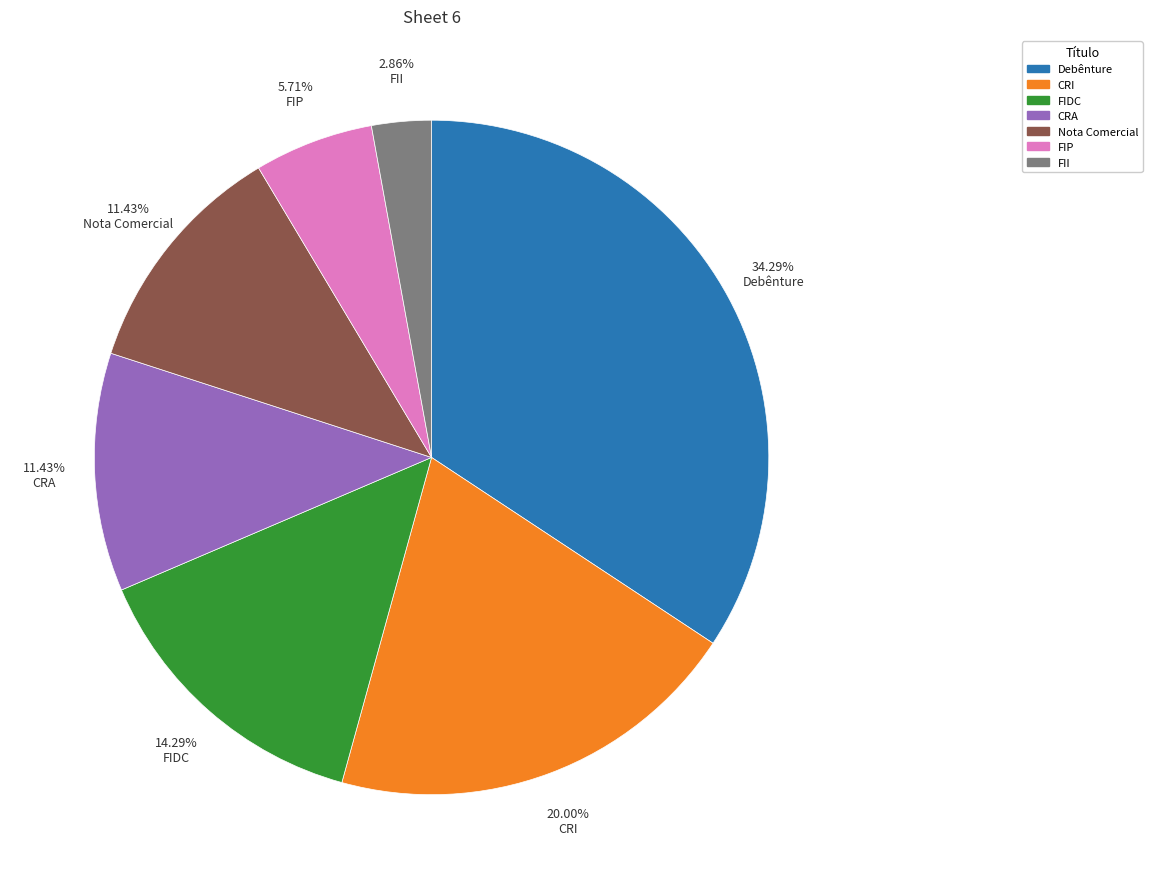

To the nearest percent, what is the combined percentage of Nota Comercial and Debênture?

46%